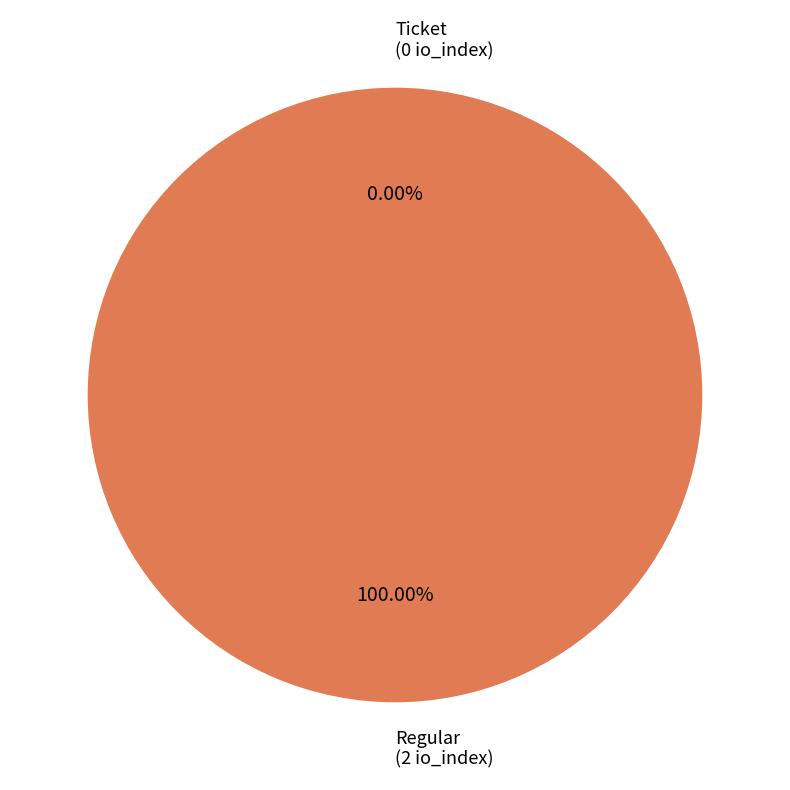

The Regular slice represents 99% of the pie. True or false?

False